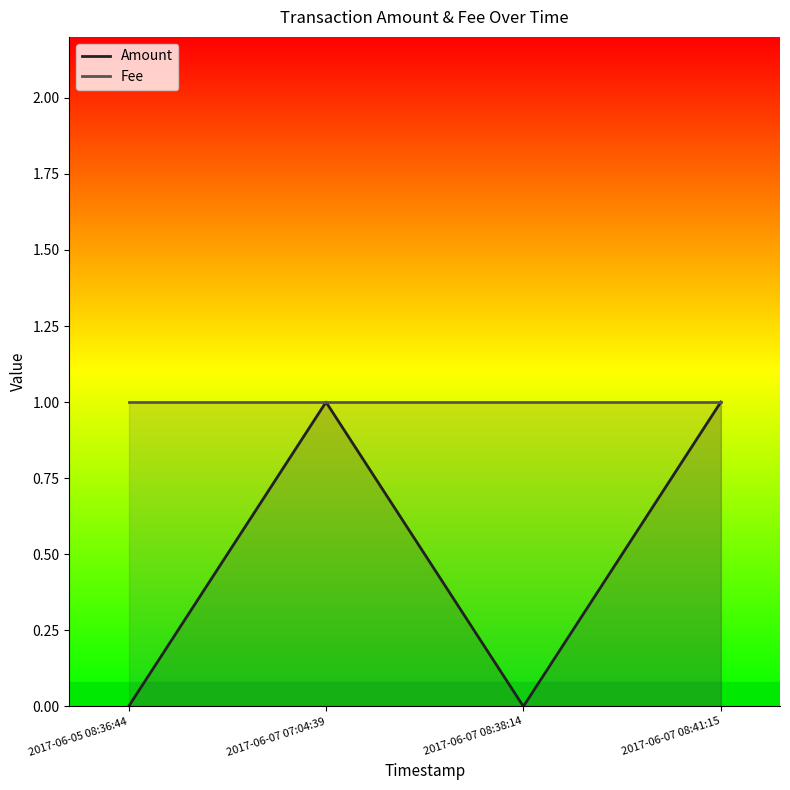

Which category has the highest value across all series?

2017-06-07 07:04:39